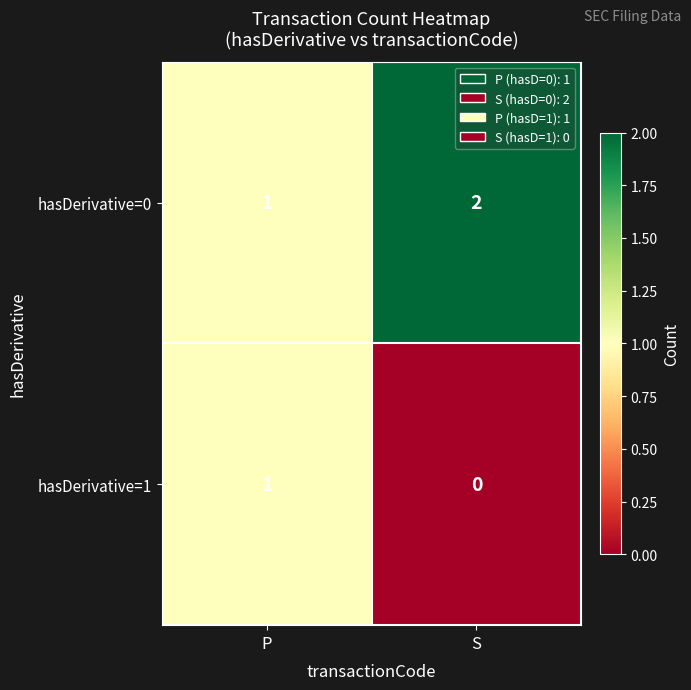

List the series in order of their overall mean, lowest first.

hasDerivative=1, hasDerivative=0